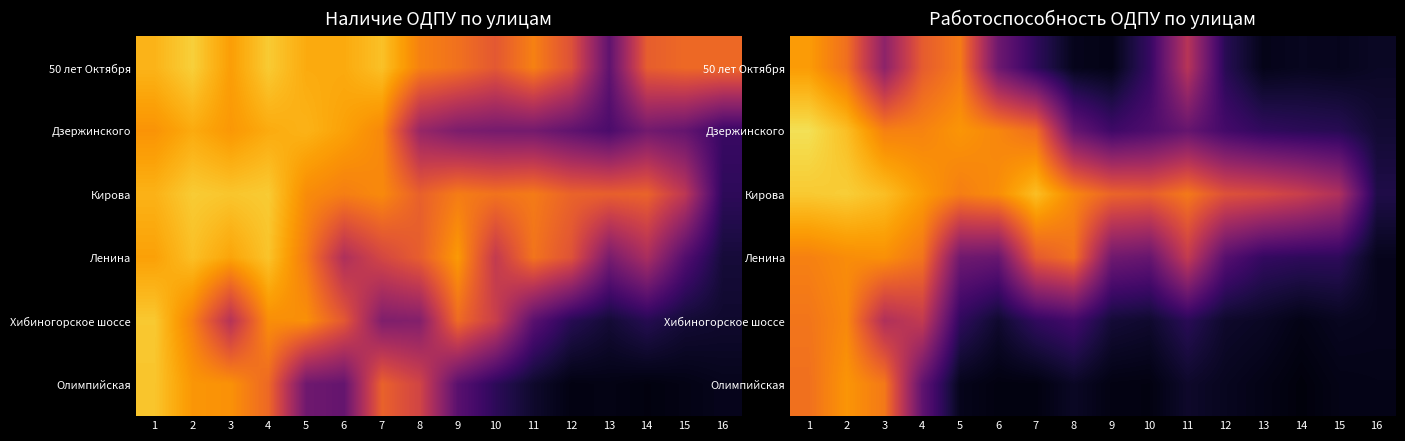

At which category does the chart reach its minimum across all series?

14